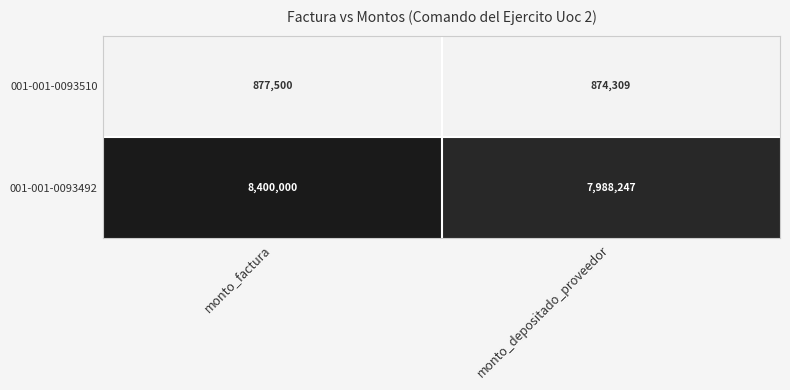

What is the approximate value of 001-001-0093492 at monto_depositado_proveedor?

7988247